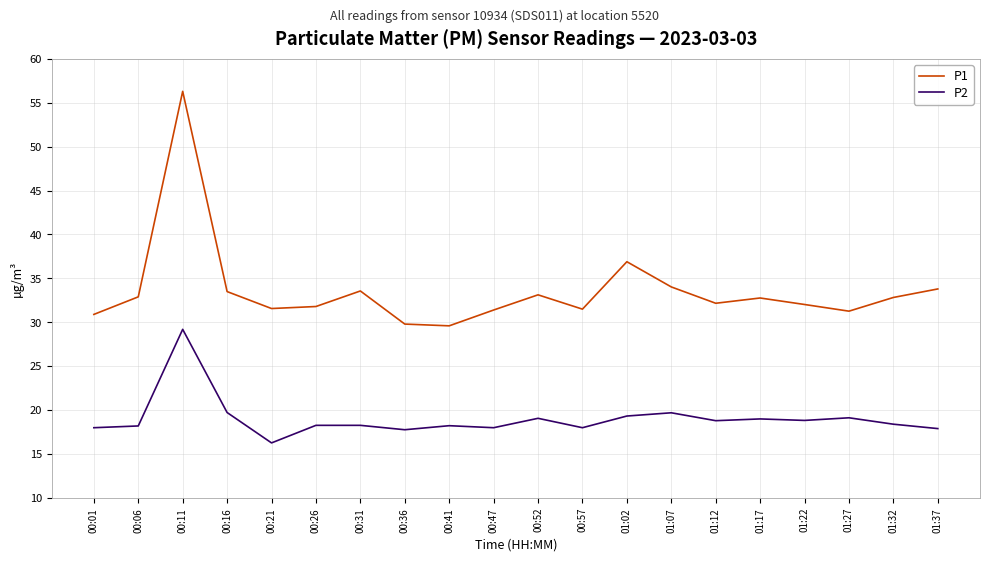

Which label corresponds to the smallest value in the chart?

00:21